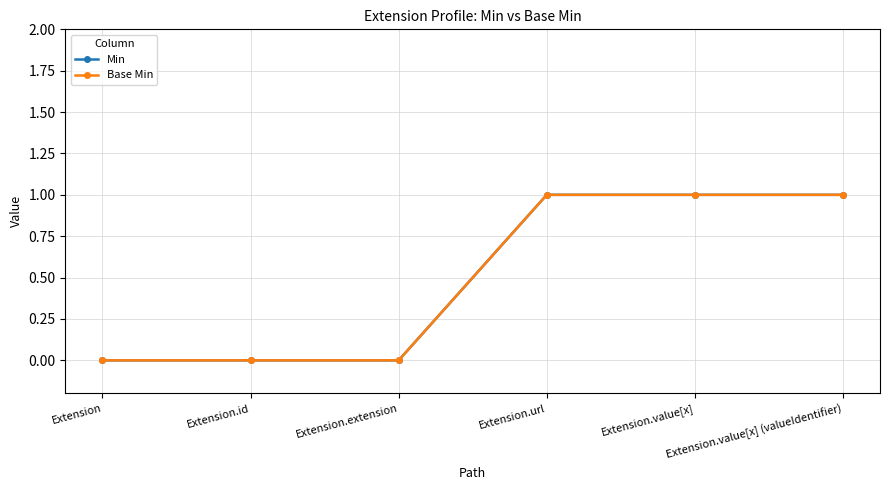

What value does the Base Min series have at Extension.value[x] (valueIdentifier)?

1